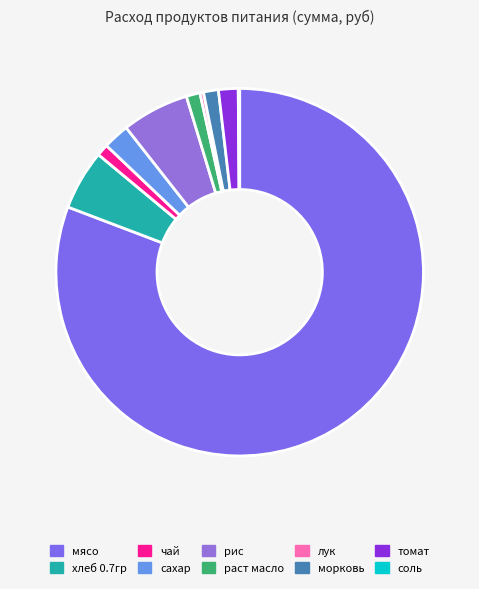

To the nearest percent, what percentage of the pie is рис?

6%